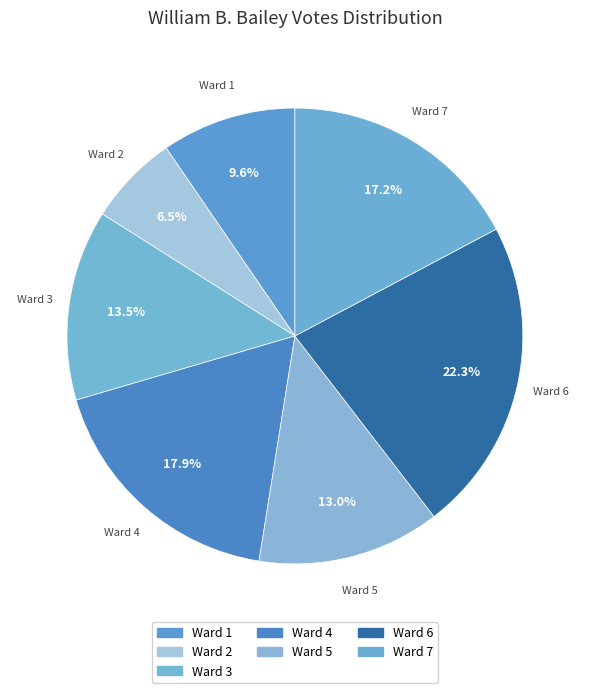

What percentage is the Ward 5 slice, to the nearest percent?

13%